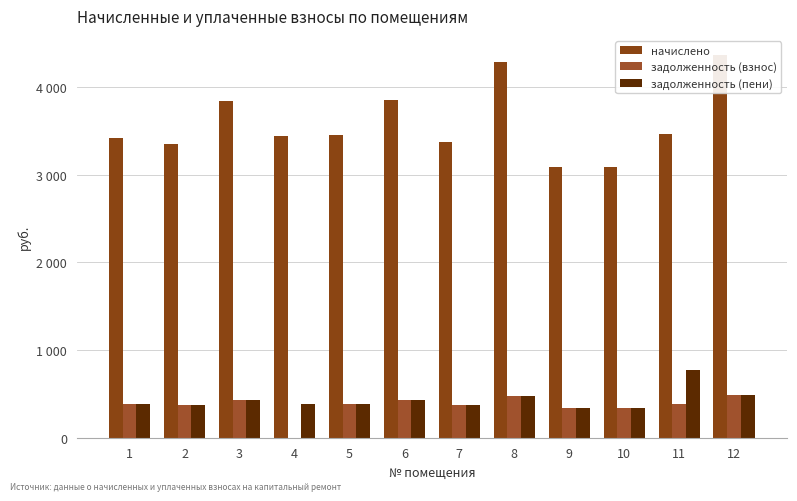

Is the value of начислено at 8 greater than the value of задолженность (пени) at 9?

Yes